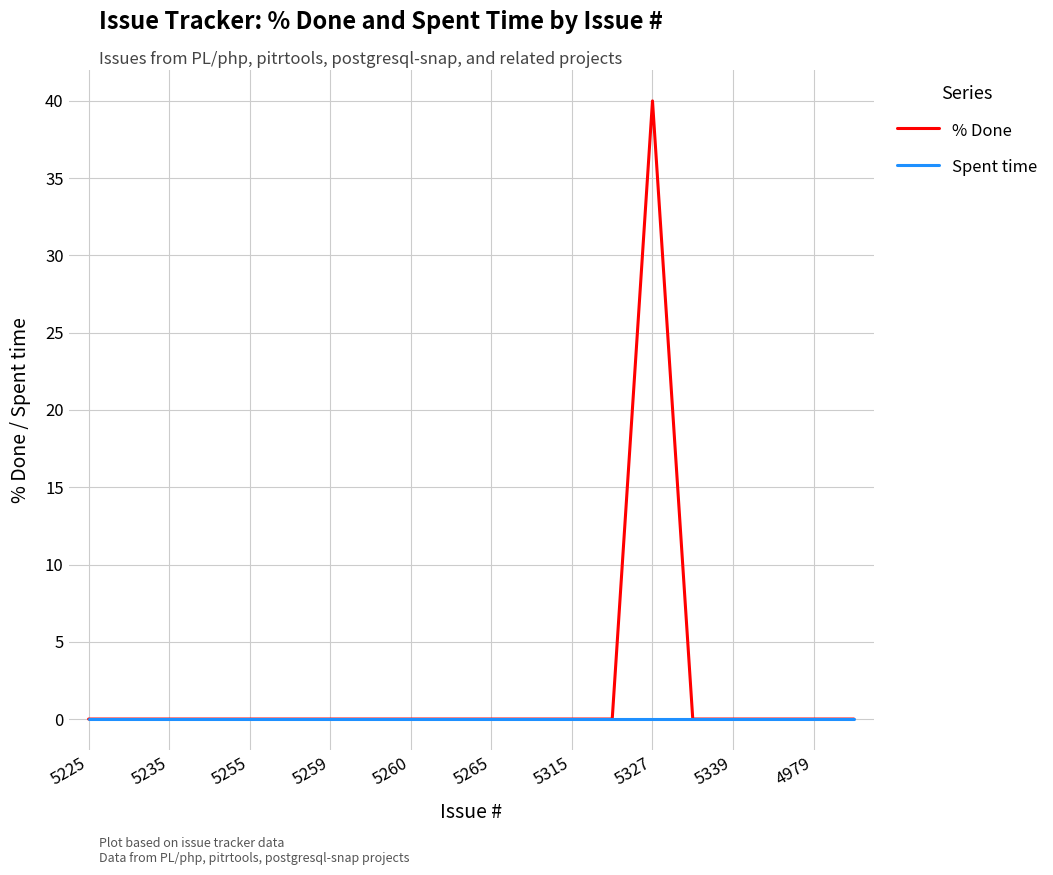

At how many categories does at least one series exceed 18?

1